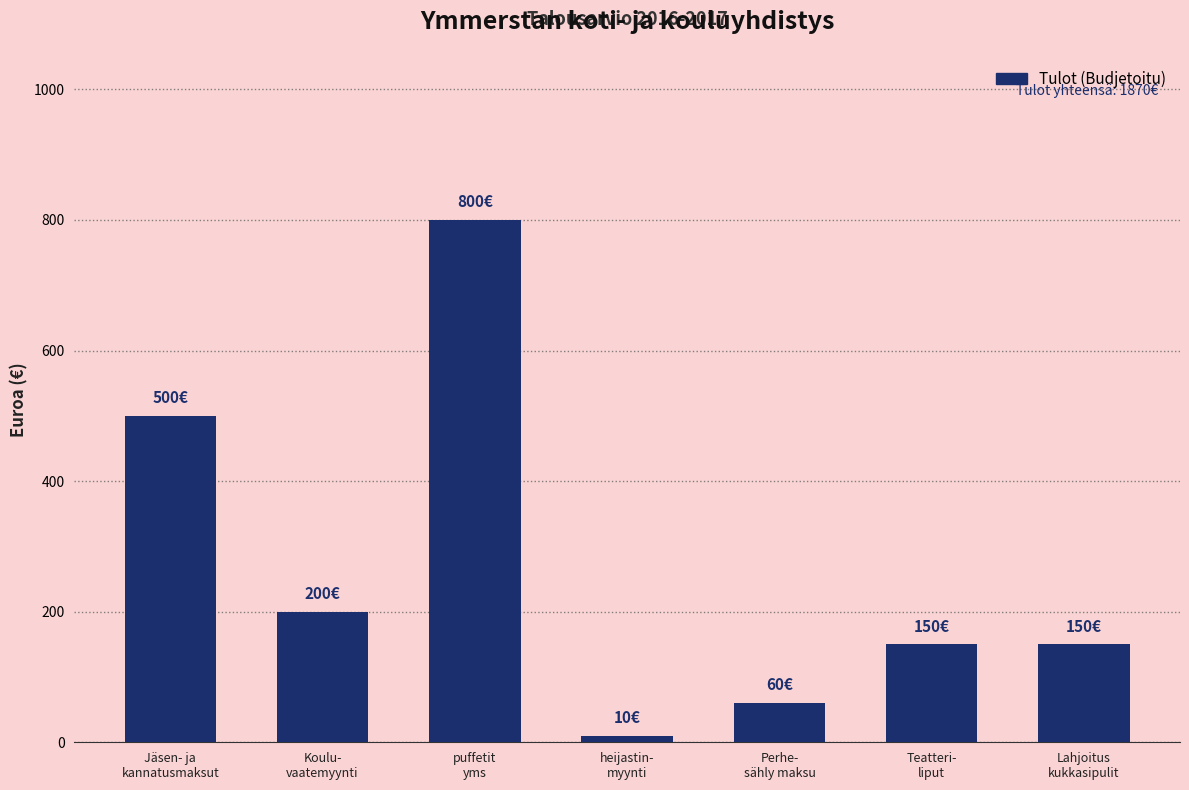

What is the greatest value displayed?

800